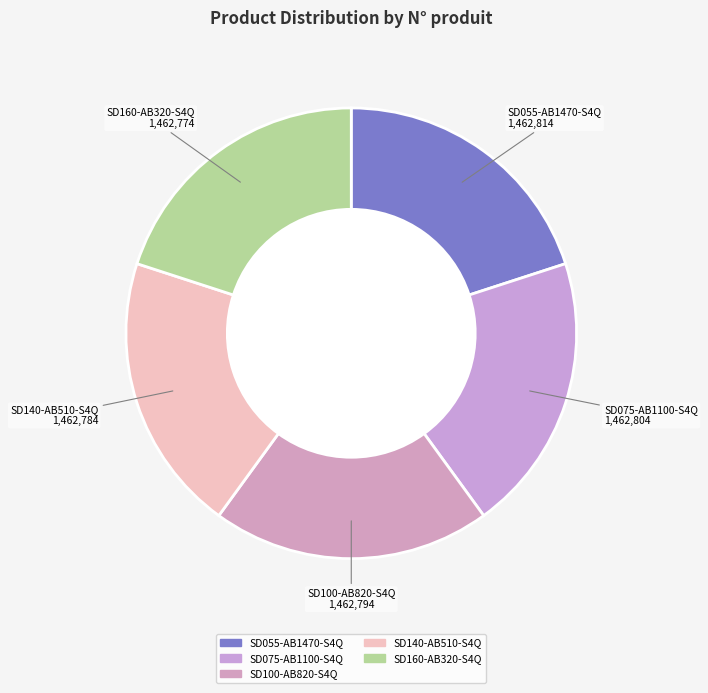

The SD055-AB1470-S4Q slice represents 14% of the pie. True or false?

False